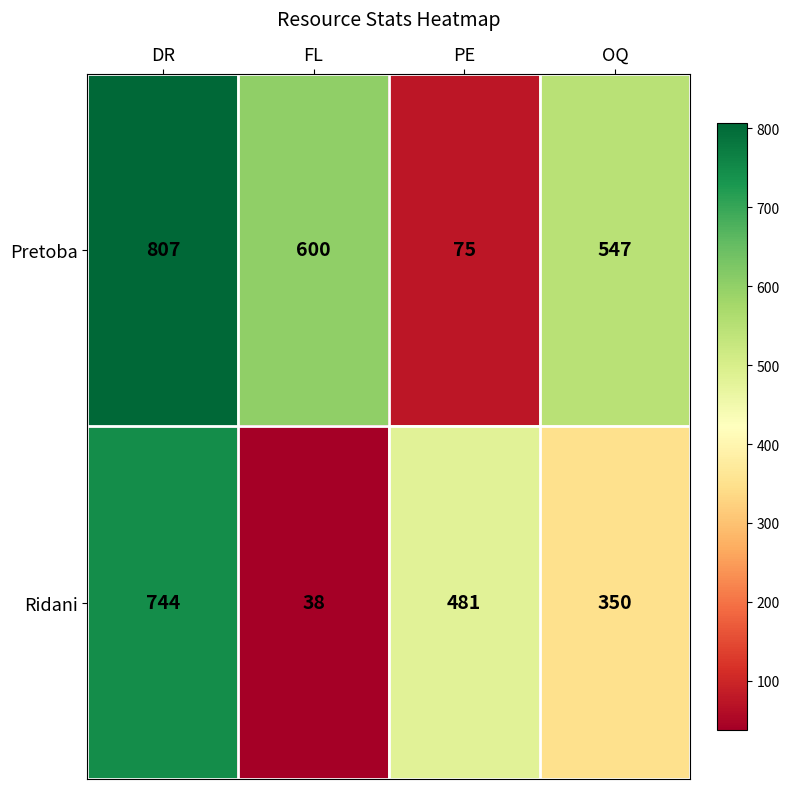

At which label is Ridani closest to 391?

OQ